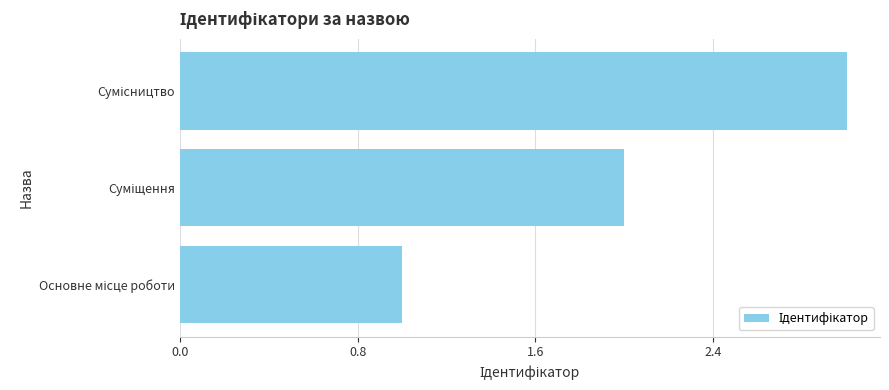

What is the maximum value shown in the chart?

3